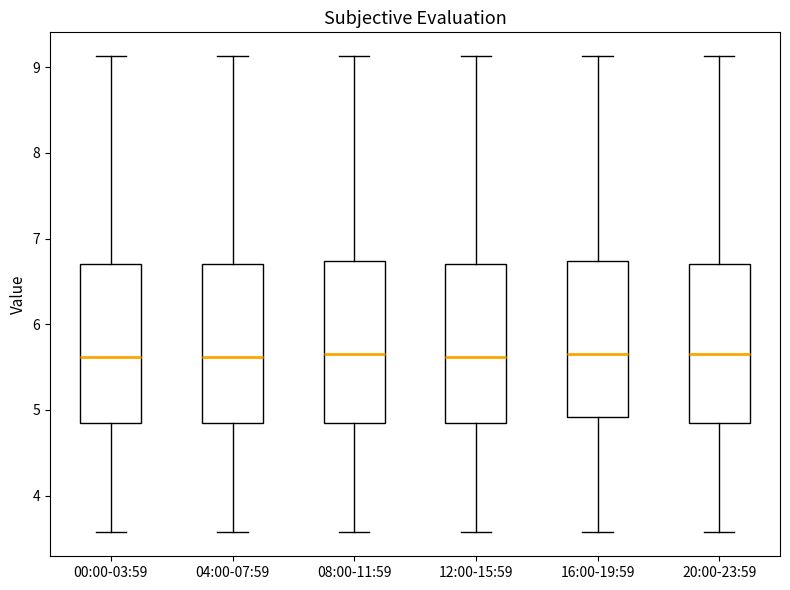

Reading left to right, transcribe this box plot: for each box, give where its median line is, the range the box spans, and where its two whiskers end, as read against the y-axis. The values are not printed on the chart, so give them approximately, as read against the axis.

00:00-03:59: median 5.6, box 4.9 to 6.7, whiskers 3.6 to 9.1
04:00-07:59: median 5.6, box 4.9 to 6.7, whiskers 3.6 to 9.1
08:00-11:59: median 5.7, box 4.9 to 6.7, whiskers 3.6 to 9.1
12:00-15:59: median 5.6, box 4.9 to 6.7, whiskers 3.6 to 9.1
16:00-19:59: median 5.7, box 4.9 to 6.7, whiskers 3.6 to 9.1
20:00-23:59: median 5.7, box 4.9 to 6.7, whiskers 3.6 to 9.1